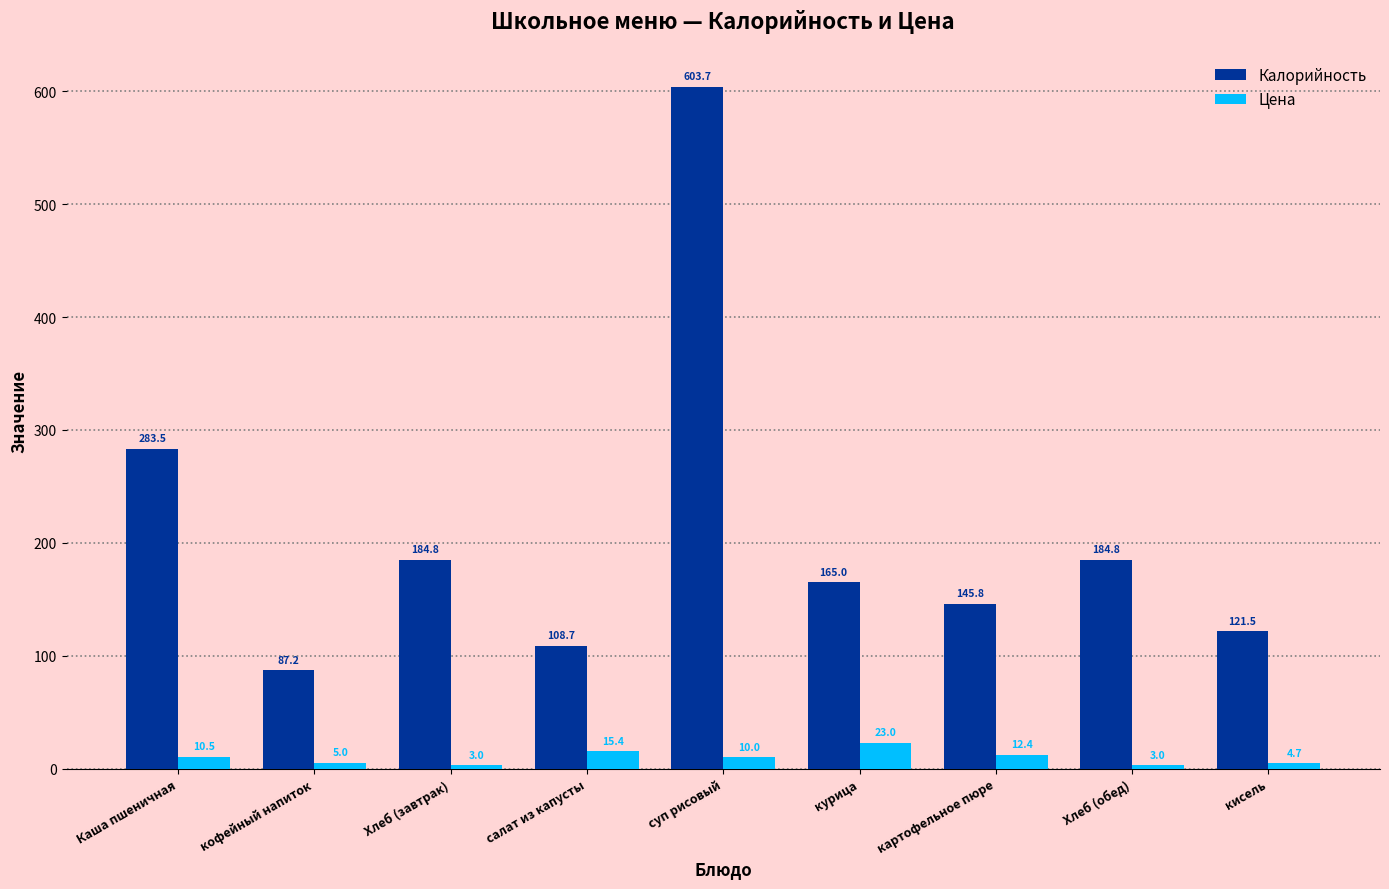

Reading left to right, transcribe all the data shown in this chart.

Калорийность: 283.5	87.2	184.8	108.7	603.7	165.0	145.8	184.8	121.5
Цена: 10.5	5.0	3.0	15.4	10.0	23.0	12.4	3.0	4.7